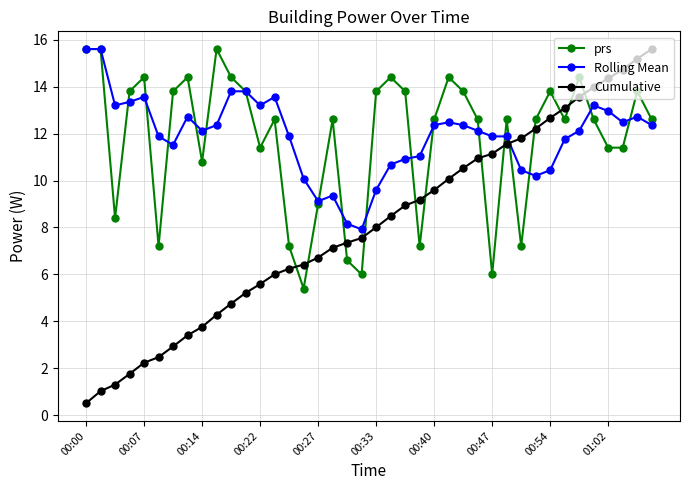

How many times do Rolling Mean and Cumulative cross each other?

1